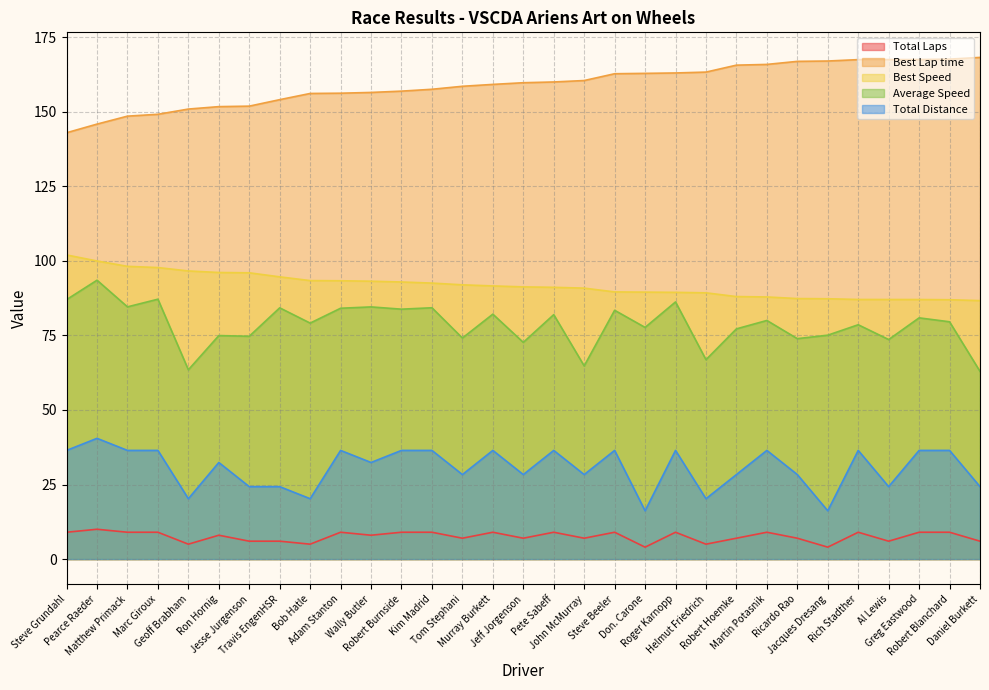

True or false: Total Distance and Best Lap time intersect in this chart.

False